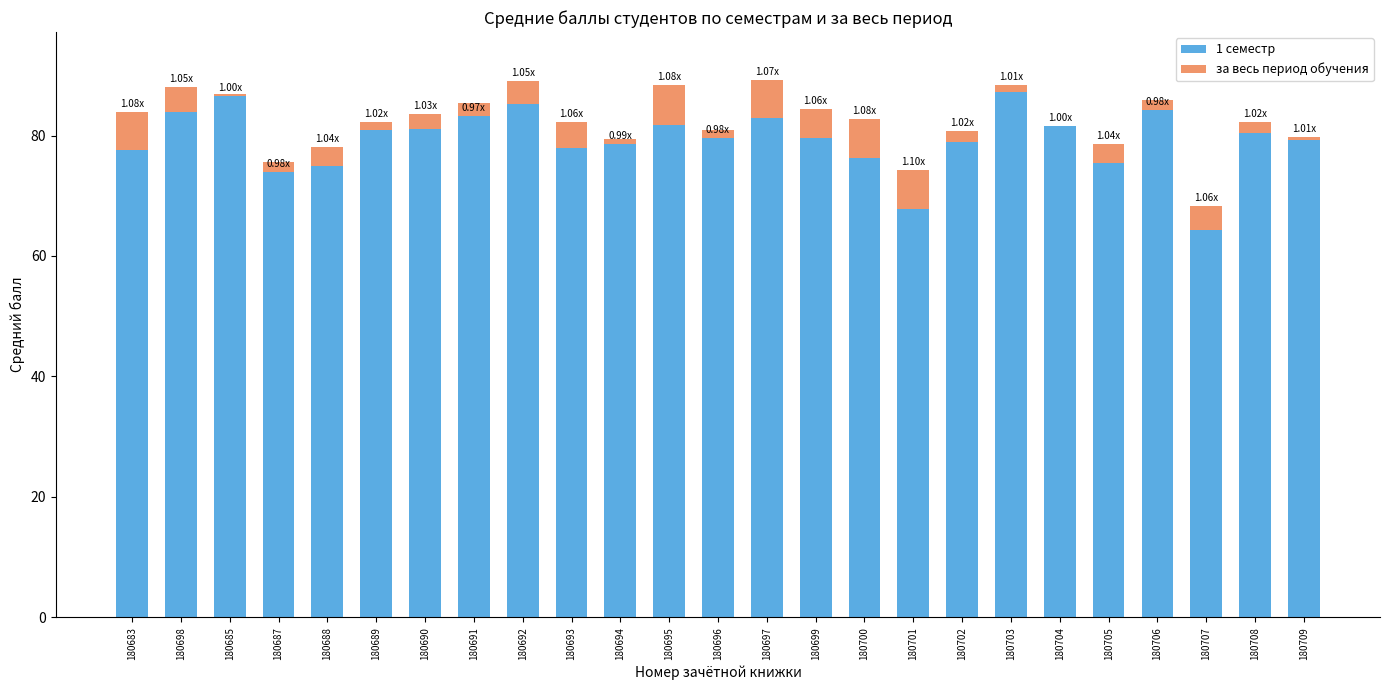

At which category is the sum across all series the highest?

180697